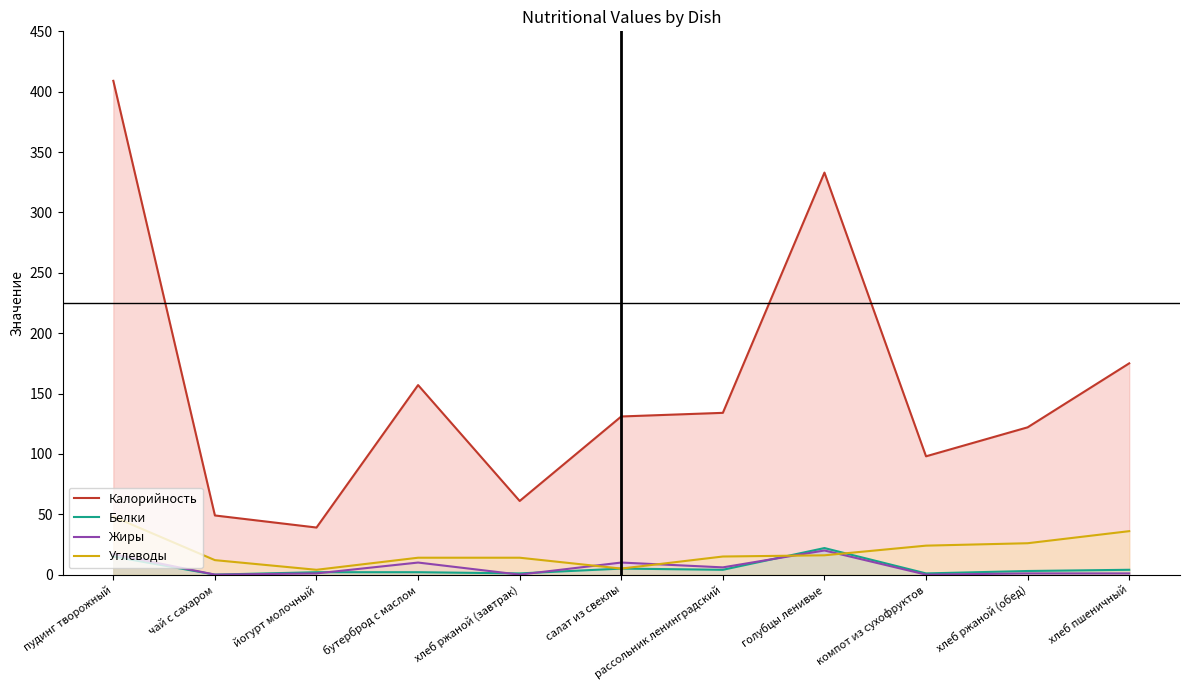

After their last crossing, which series has the higher values: Жиры or Углеводы?

Углеводы